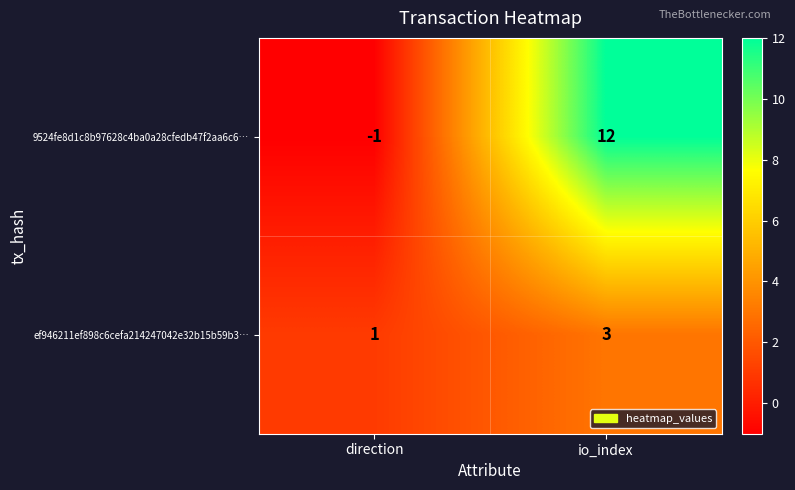

Which category has the lowest value in the ef946211ef898c6cefa214247042e32b15b59b3… series?

direction